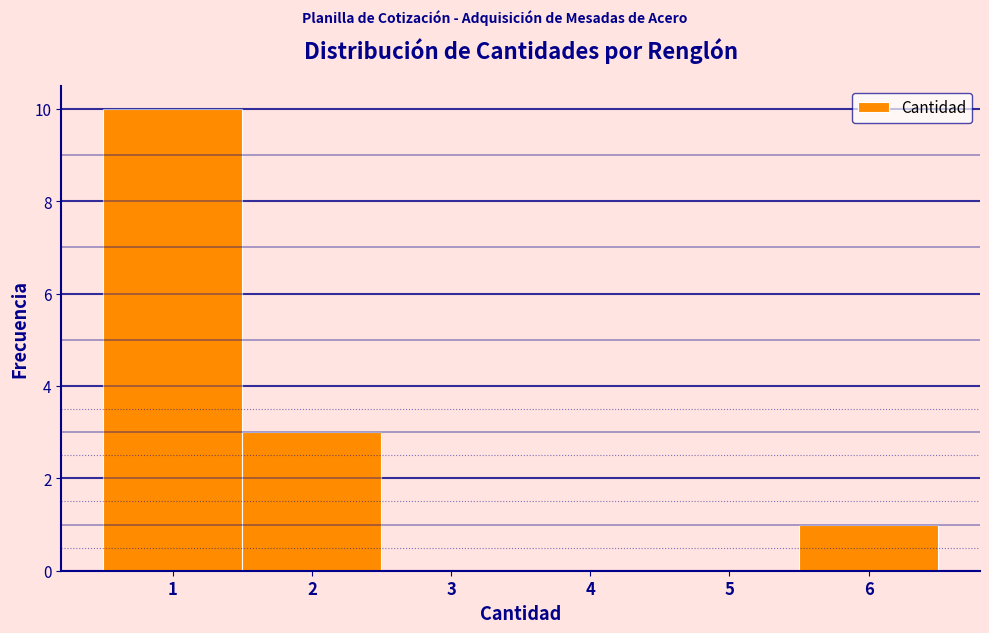

How tall is the bar that spans 5.5 to 6.5 on the x-axis? The values are not printed on the chart, so give them approximately, as read against the axis.

1